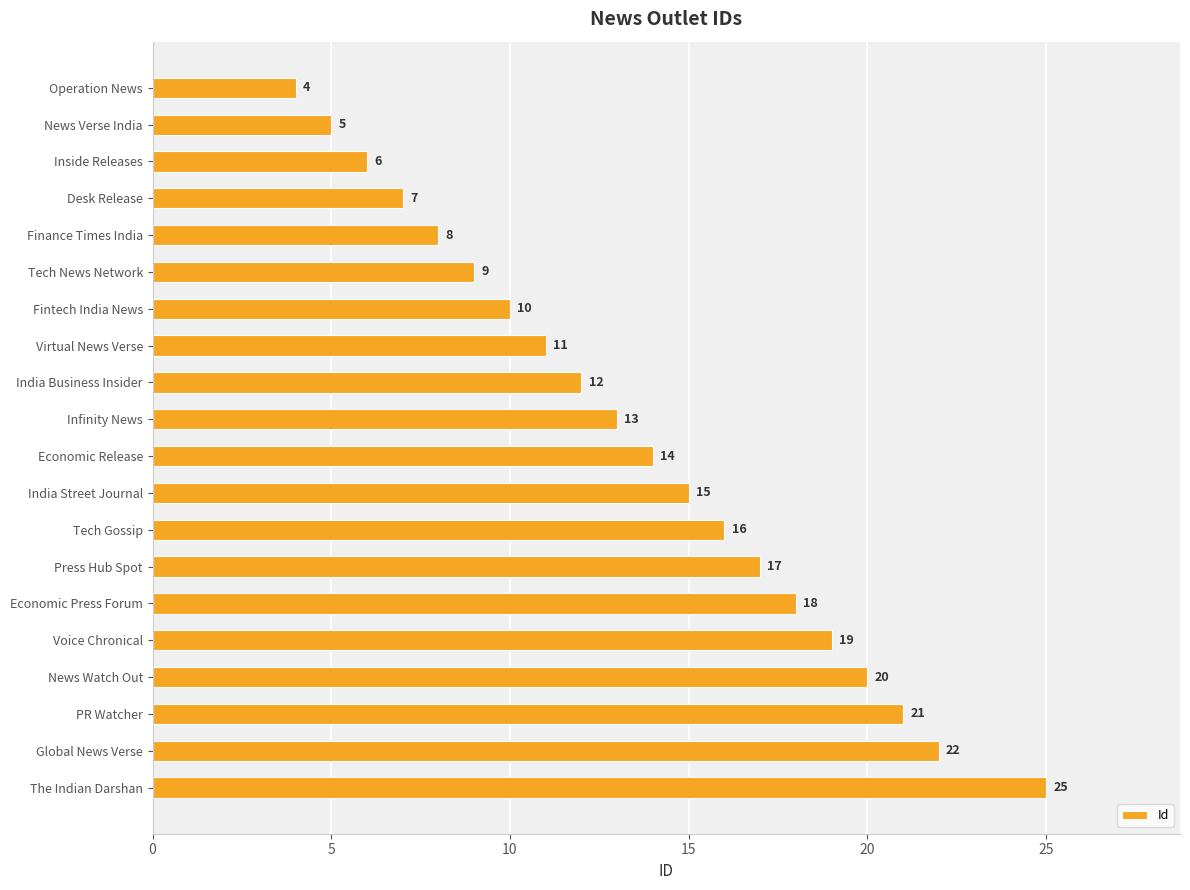

What is the difference between the second highest and second lowest values?

17